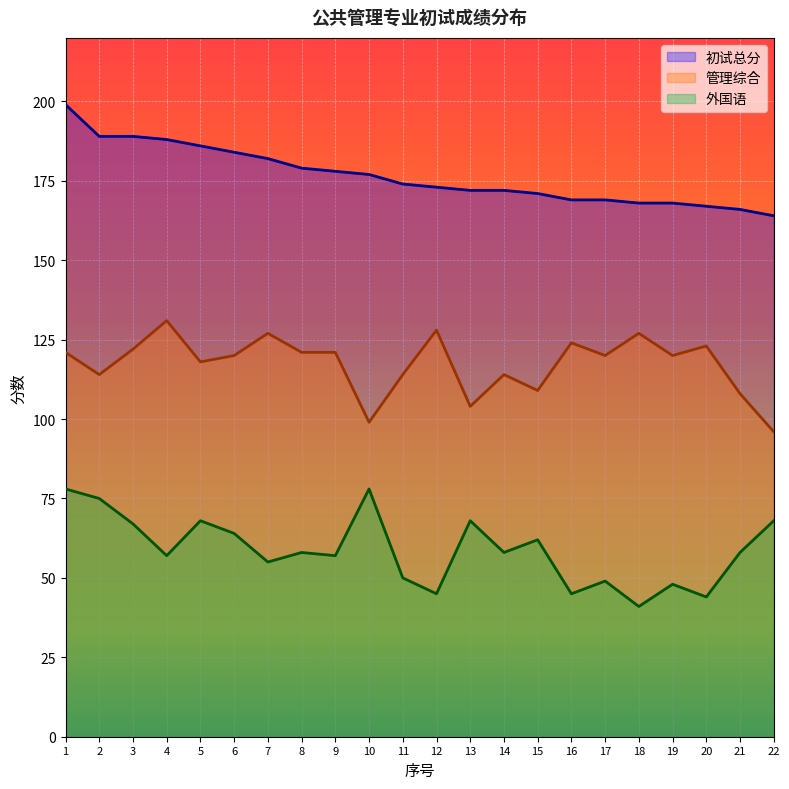

Between 9 and 20, which is larger?

9